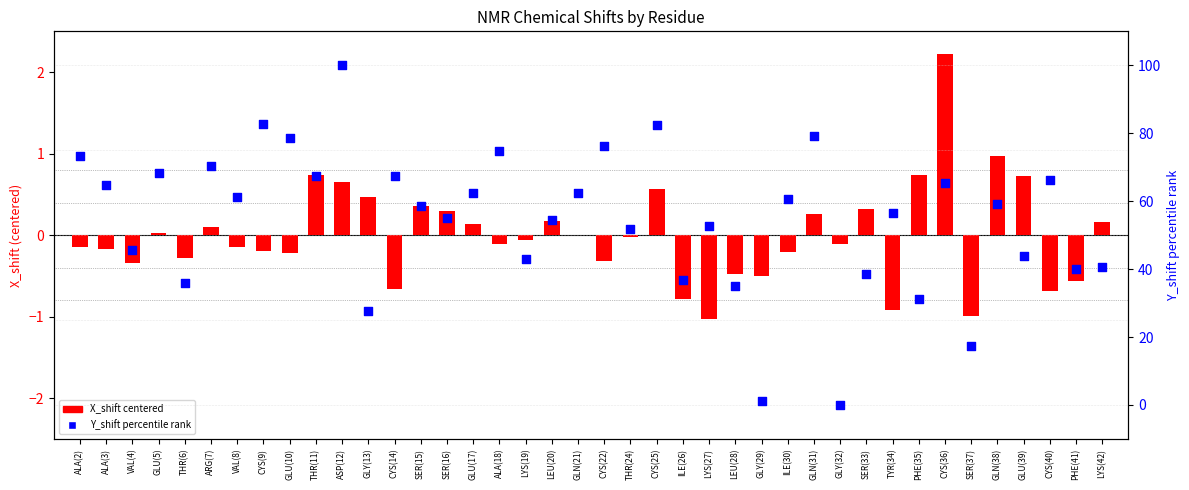

What are all the series names shown in the legend?

X_shift centered, Y_shift percentile